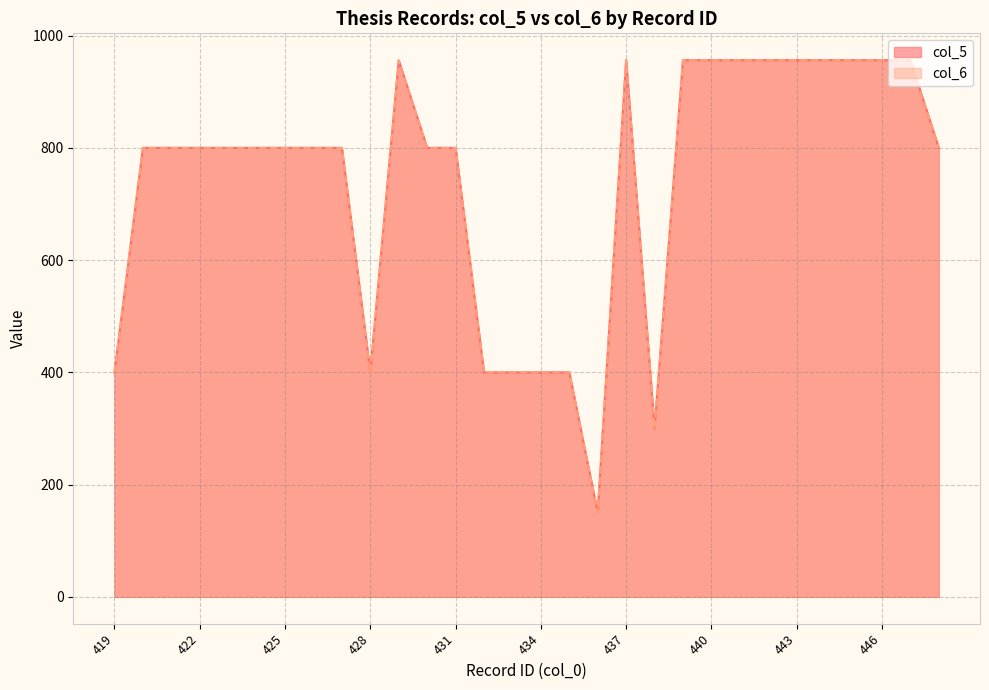

Which has a higher value, 436 or 440?

440